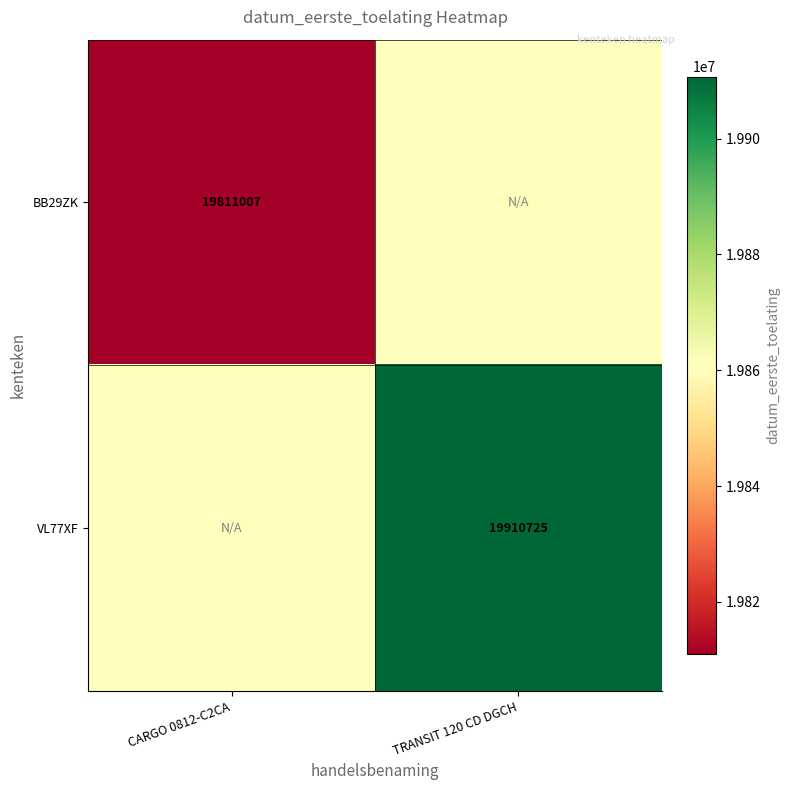

The VL77XF series shows 9979098 at TRANSIT 120 CD DGCH. True or false?

False